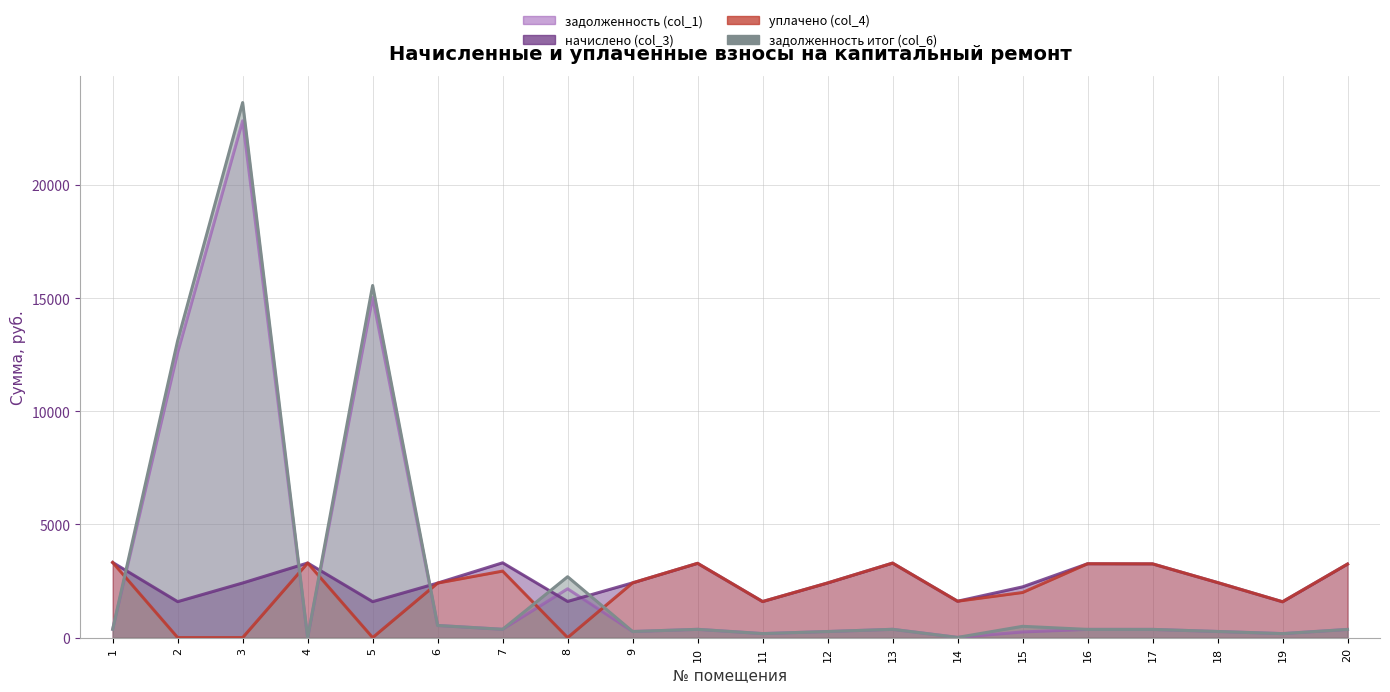

What is the value of the задолженность (col_1) point at the 19th from the left?

176.0